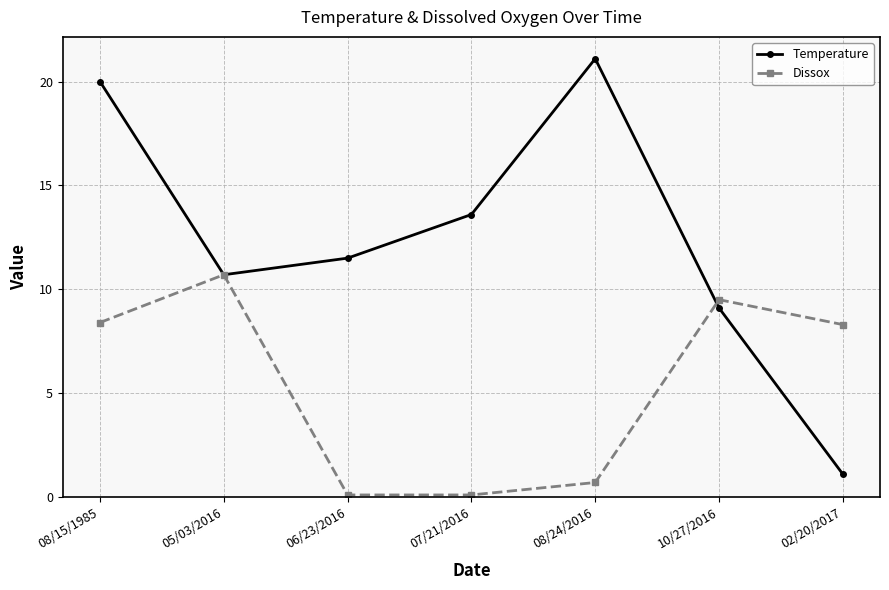

What is the total value across all series at 05/03/2016?

21.4